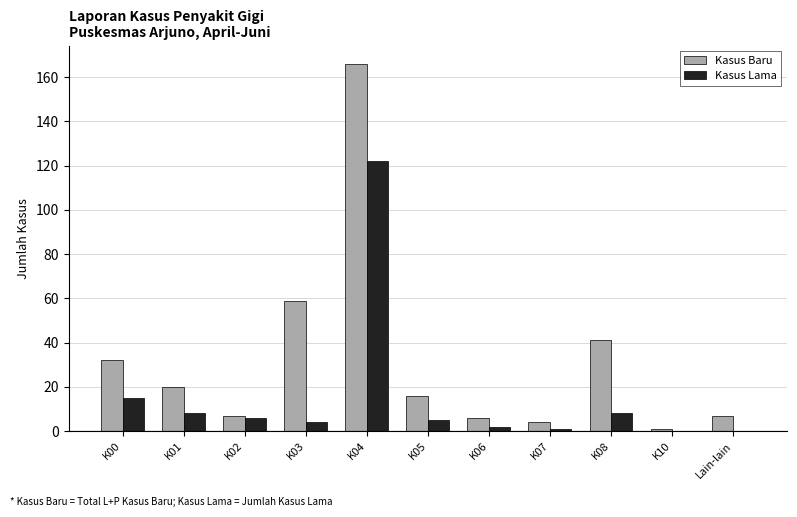

Are the bars horizontal?

No